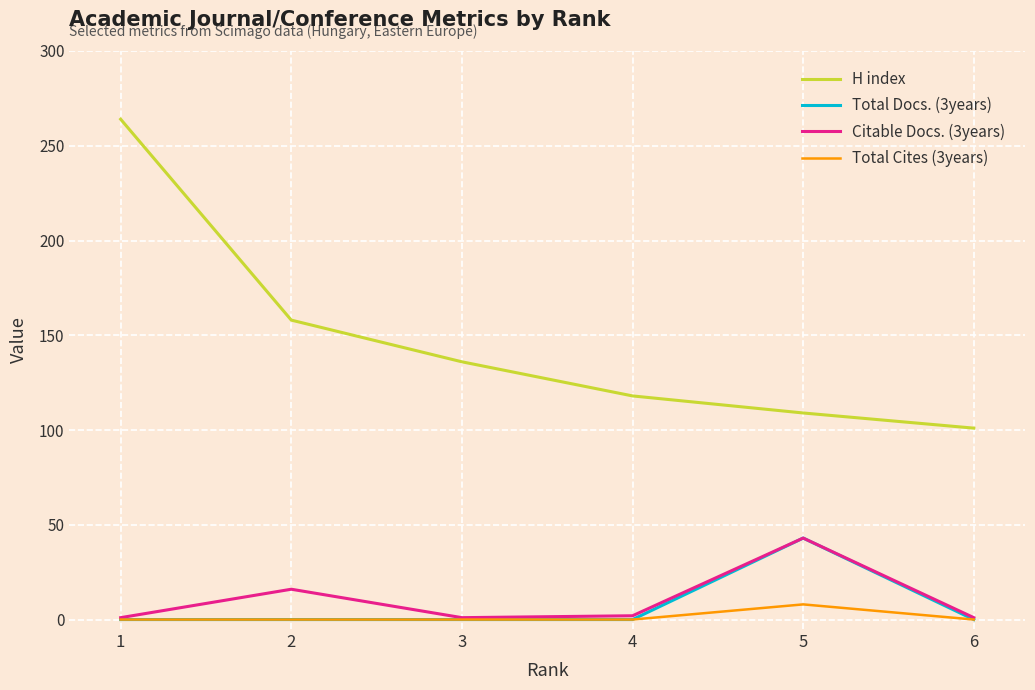

Which series has the widest spread of values?

H index